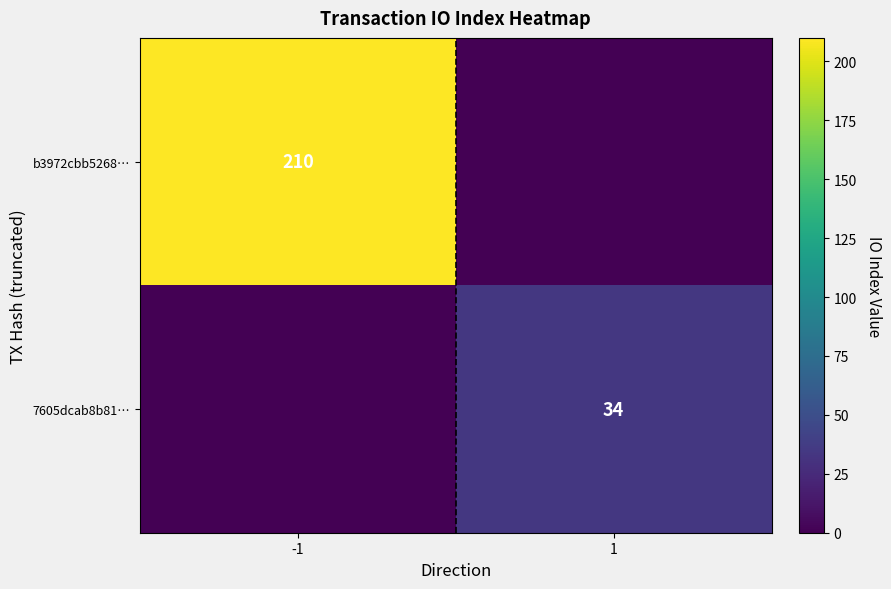

The 7605dcab8b81… series shows 11 at 1. True or false?

False